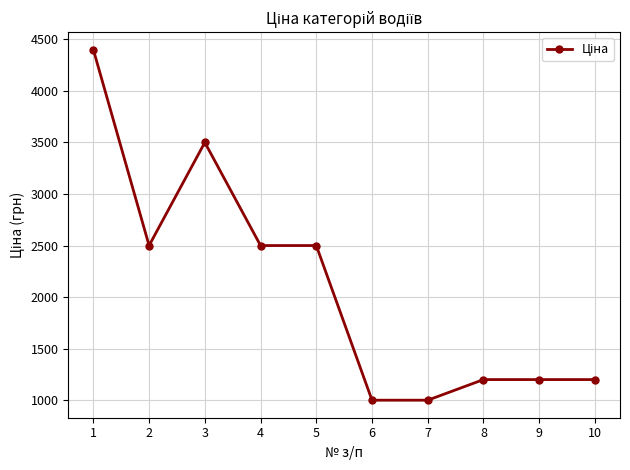

Where is the first local minimum?

2